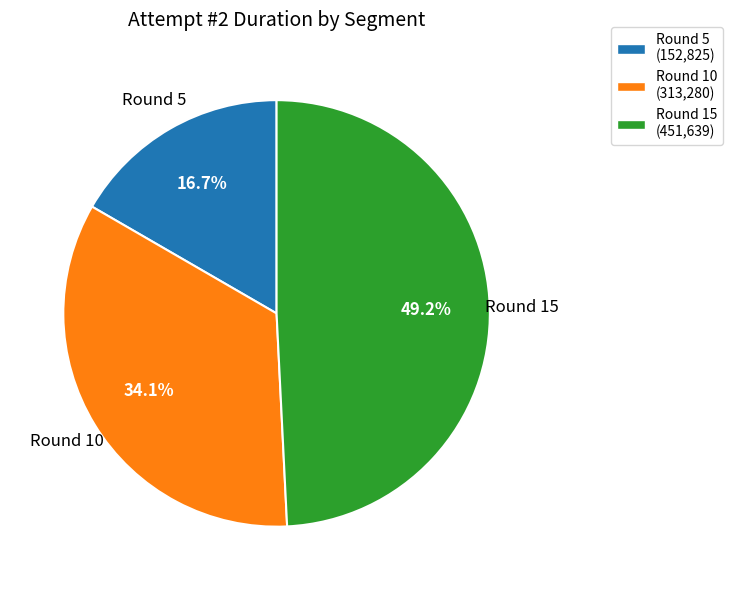

Approximately how many times larger is the value at Round 15 (451,639) compared to Round 10 (313,280)?

1.4